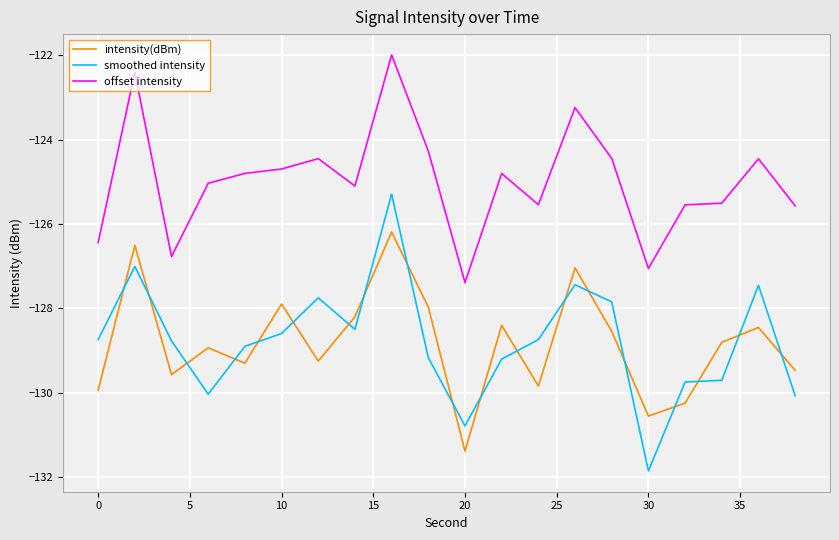

Rank the series by their maximum value, from highest to lowest.

offset intensity, smoothed intensity, intensity(dBm)